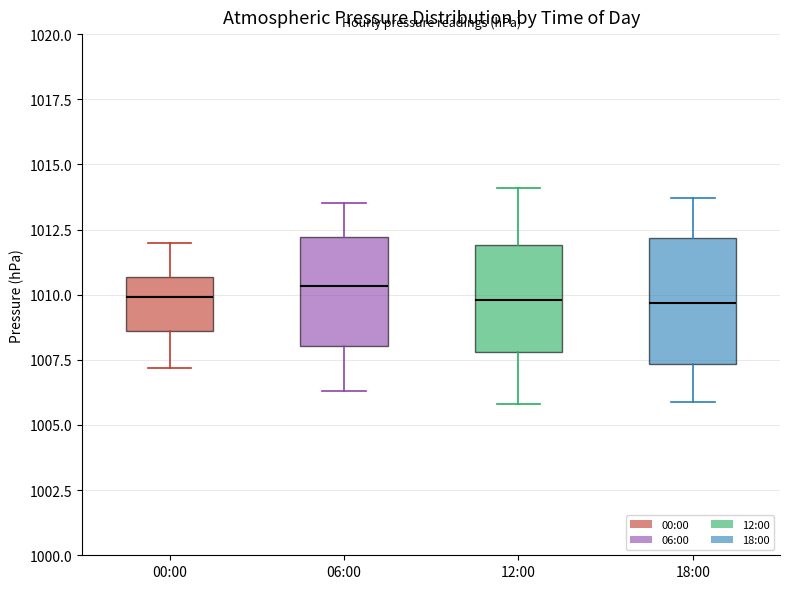

Which box is the tallest, from its lower edge to its upper edge?

18:00